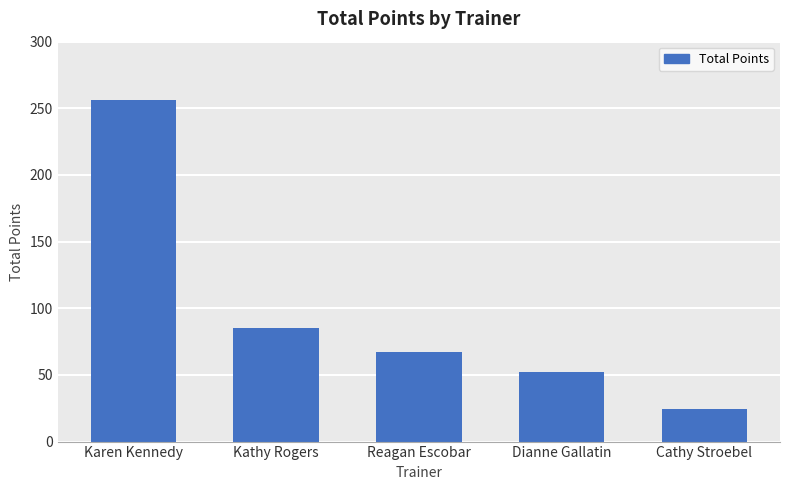

What is the sum of the values at Karen Kennedy and Cathy Stroebel?

281.0